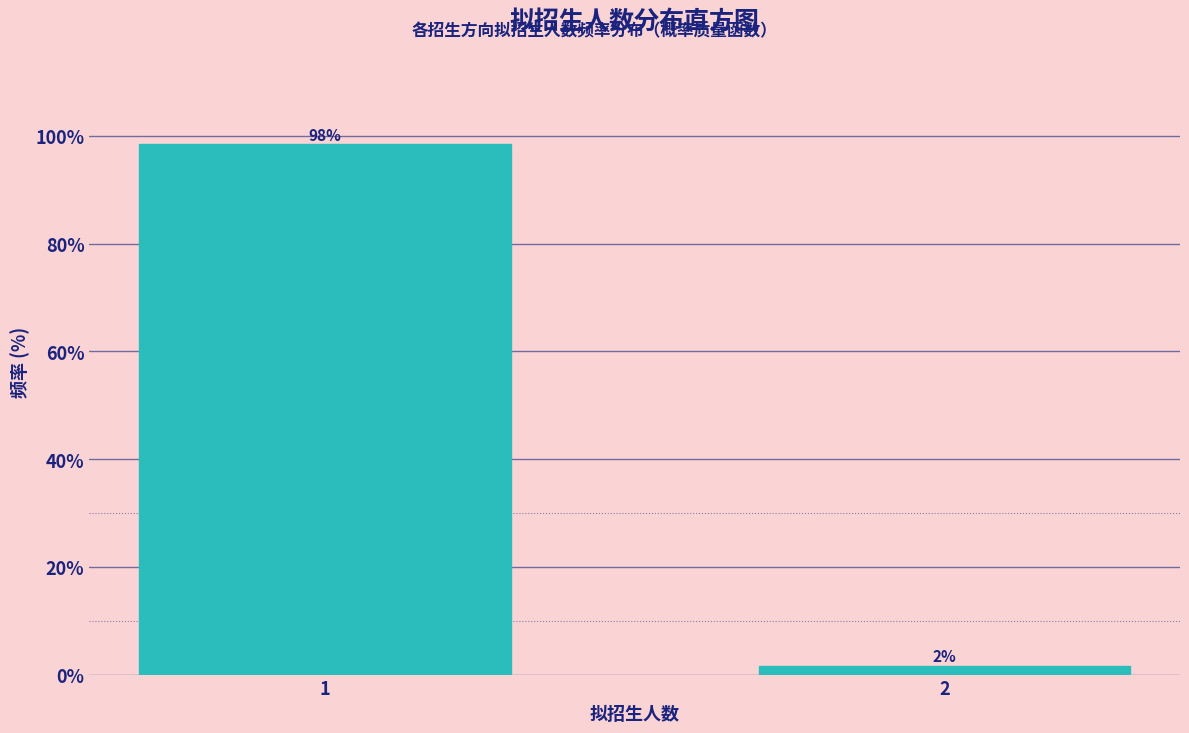

What is the average value?

50.0